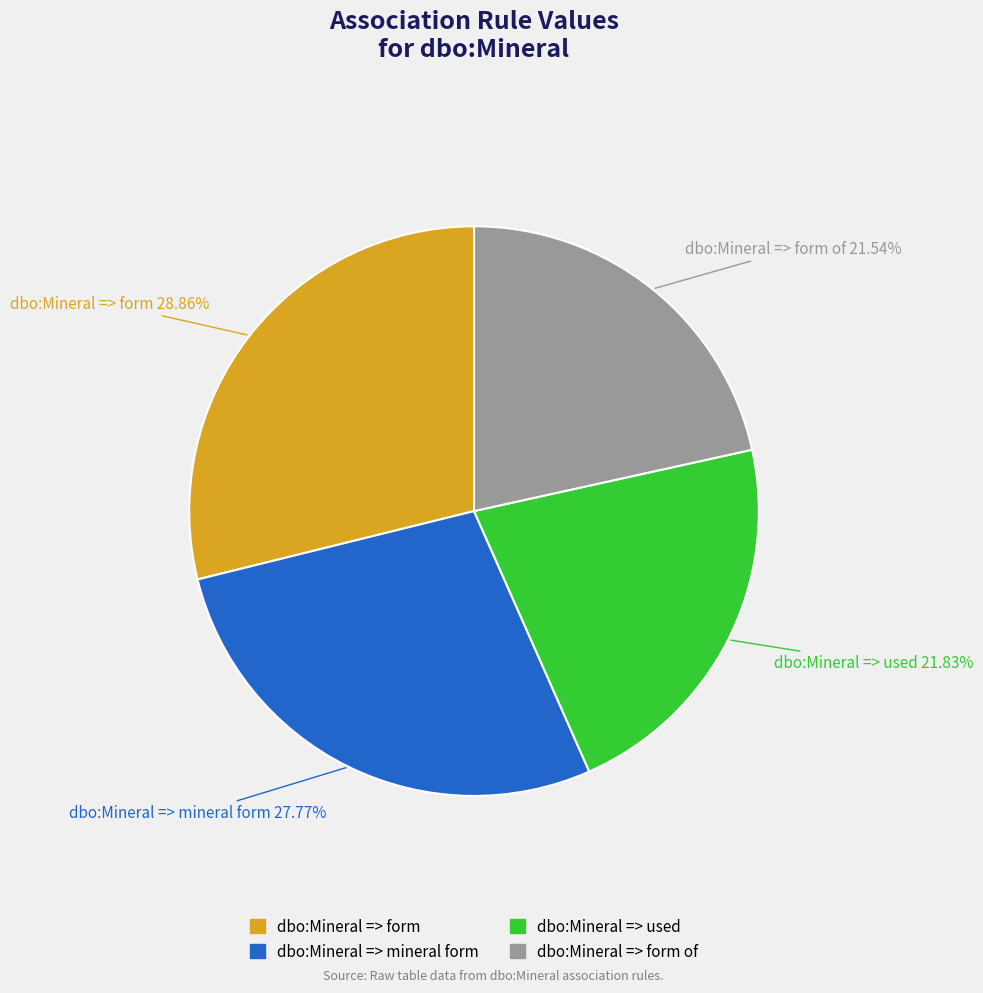

Is there any slice that represents more than half of the pie?

No